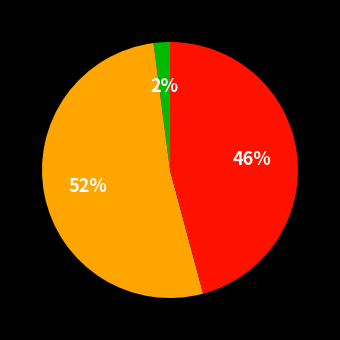

To the nearest percent, what is the difference between the largest and smallest slice percentages?

50%